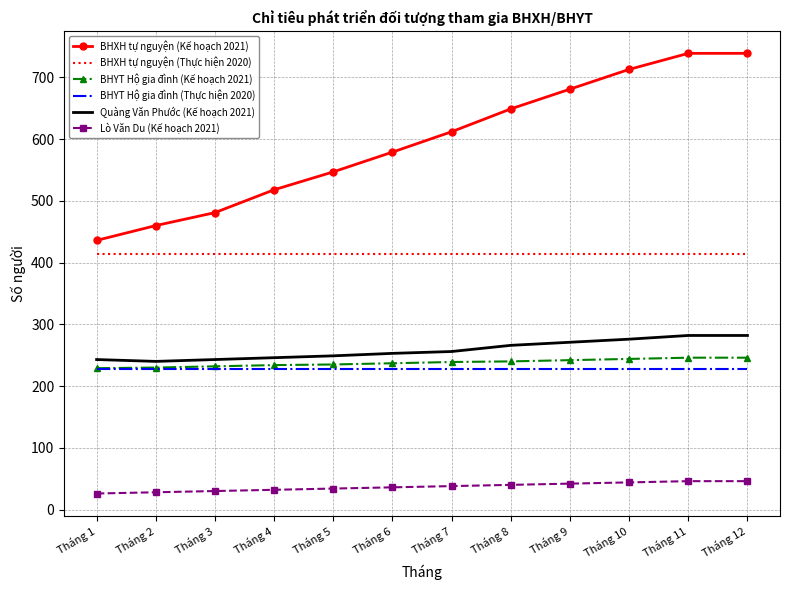

How many categories are shown in the chart?

12